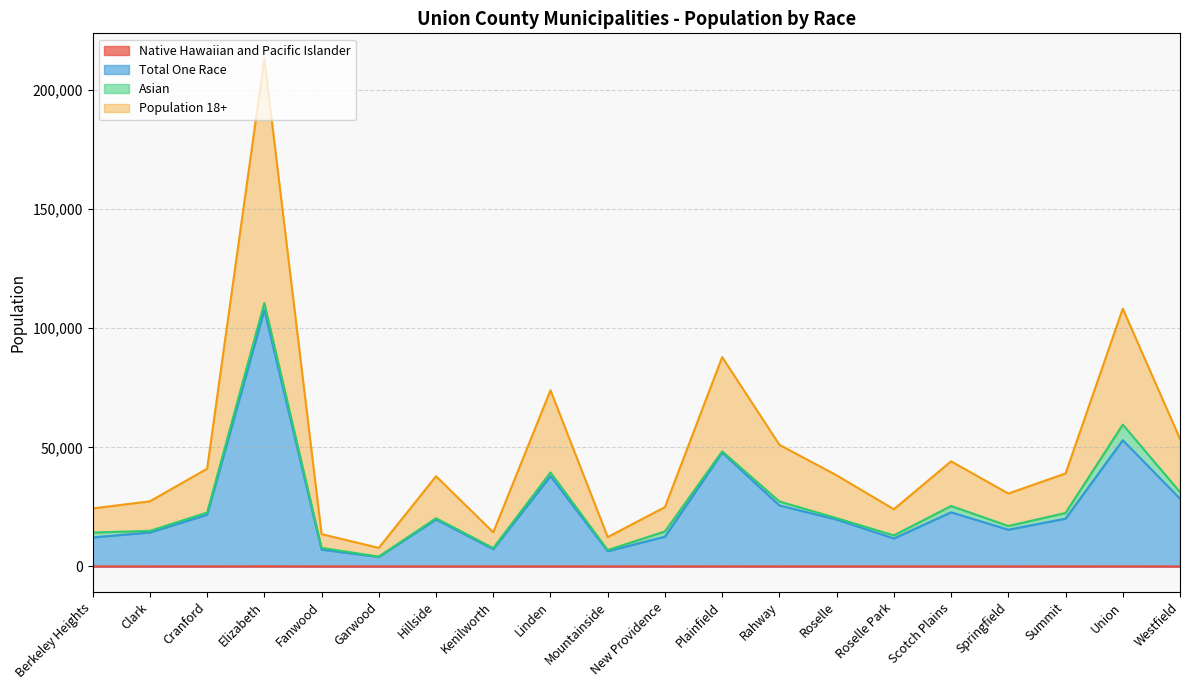

What is the lowest value of the Total One Race series?

3989